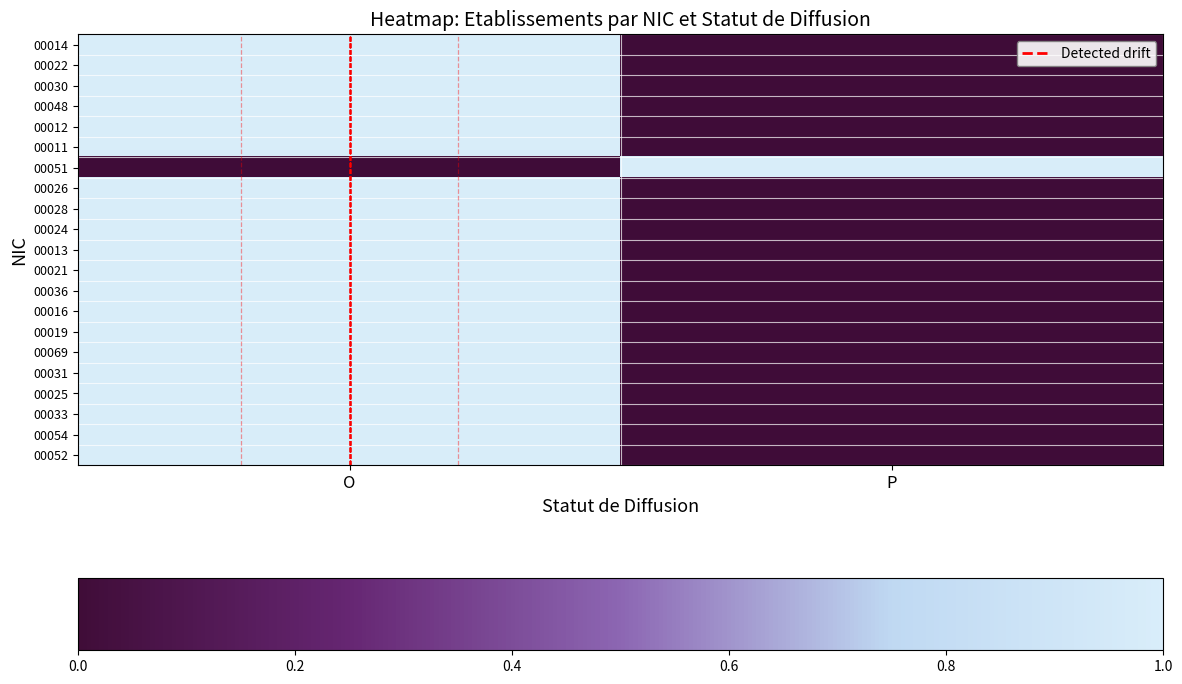

How many categories are shown in the chart?

2